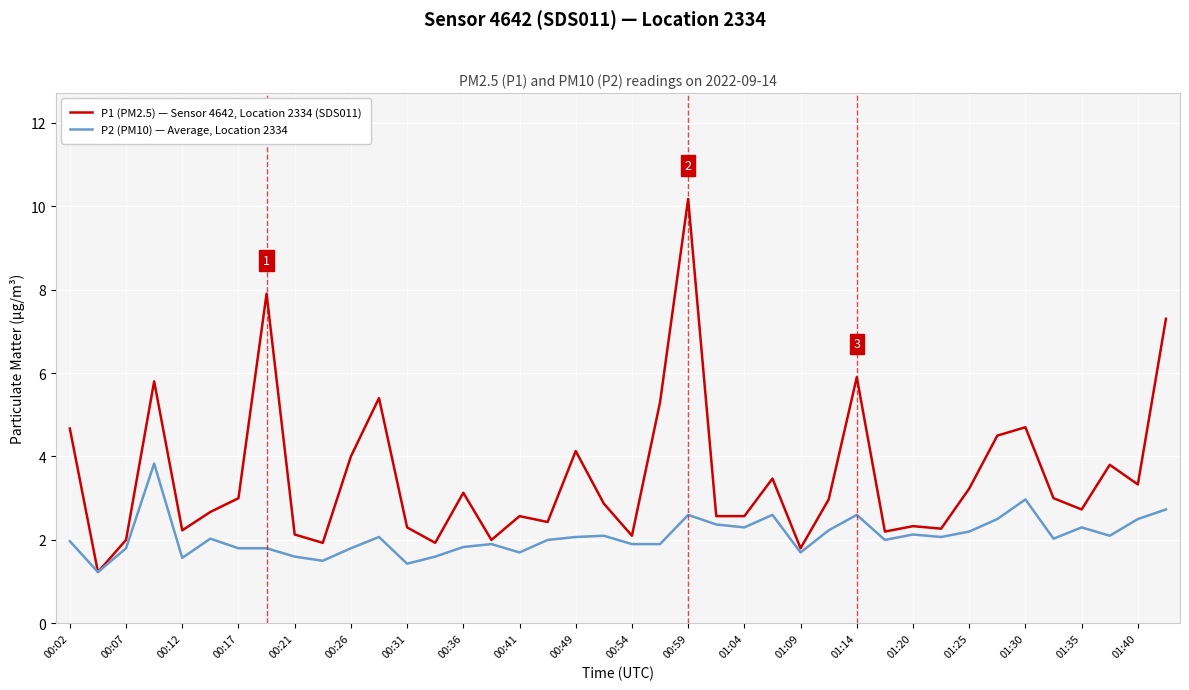

Rank the series by their average value, from lowest to highest.

P2 (PM10) — Average, Location 2334, P1 (PM2.5) — Sensor 4642, Location 2334 (SDS011)